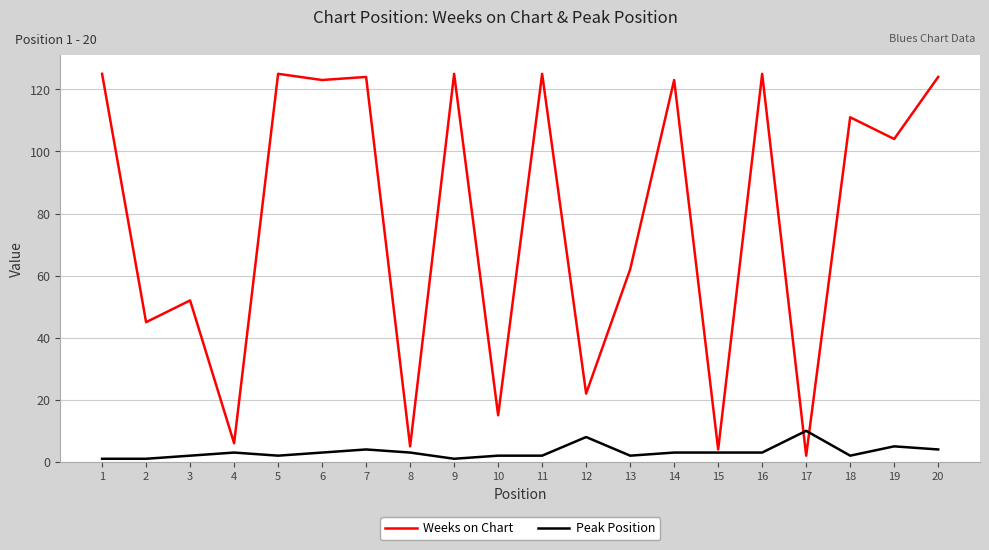

Which series ends up on top after the final intersection of Peak Position and Weeks on Chart?

Weeks on Chart